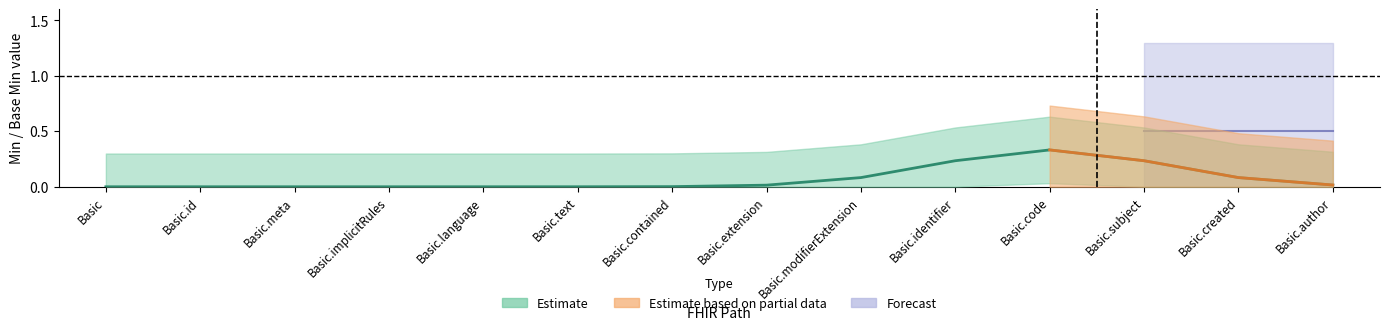

Which series has the widest spread of values?

Min (Estimate)